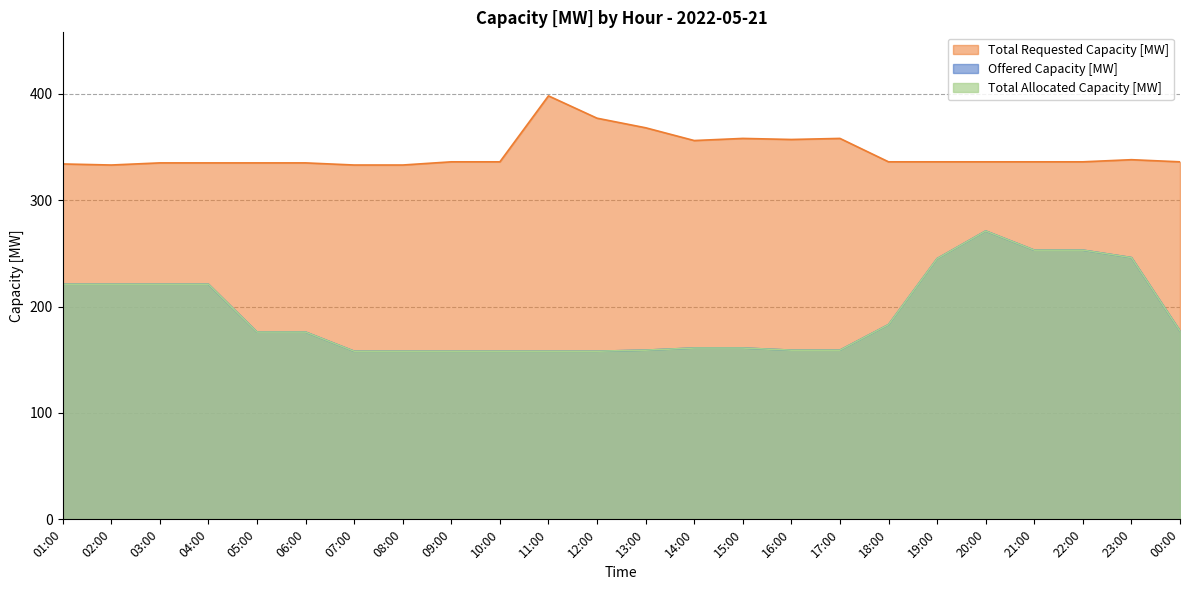

How many series are shown in this chart?

3